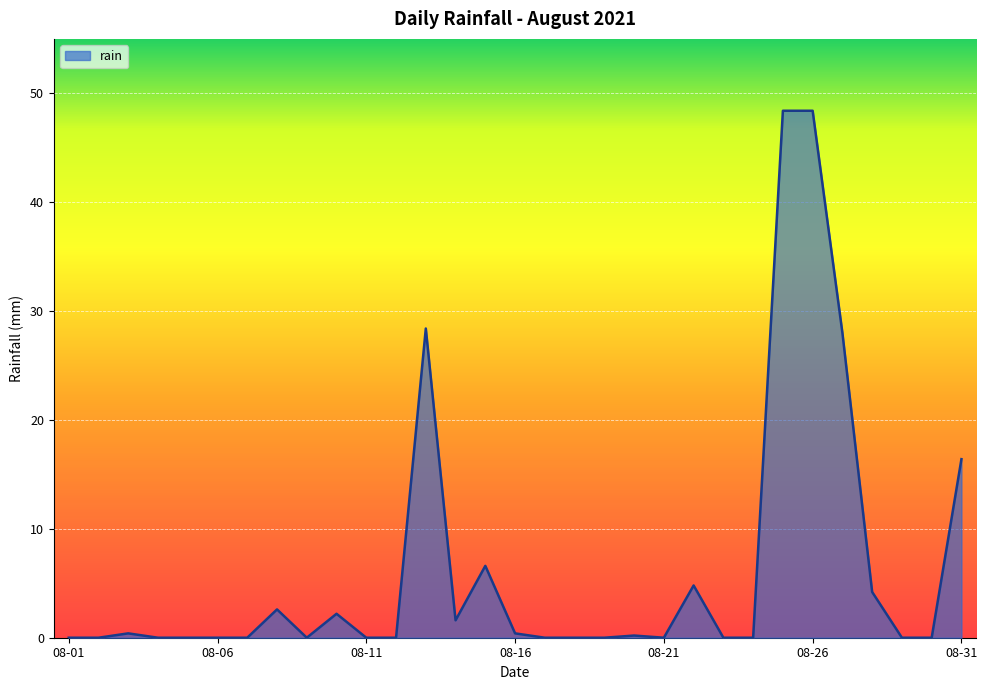

What is the difference between the second highest and minimum values?

48.4